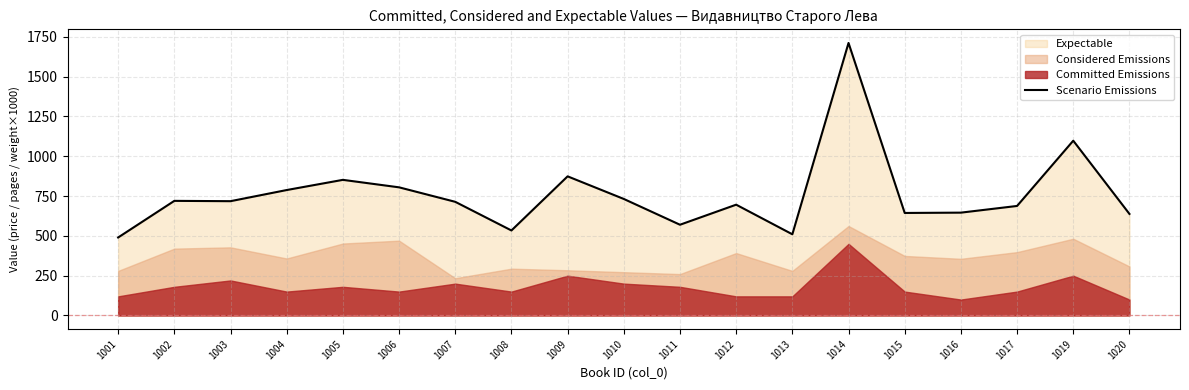

How many interior local valleys (lower than both neighbors) does the data have?

5